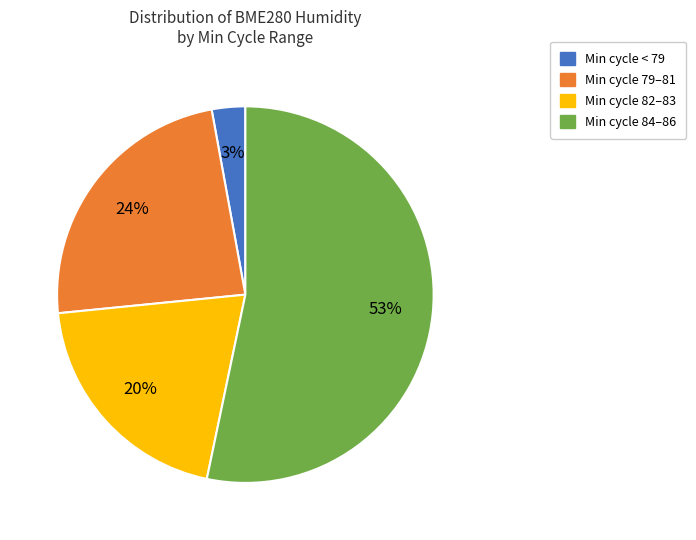

Does any single category account for the majority?

Yes